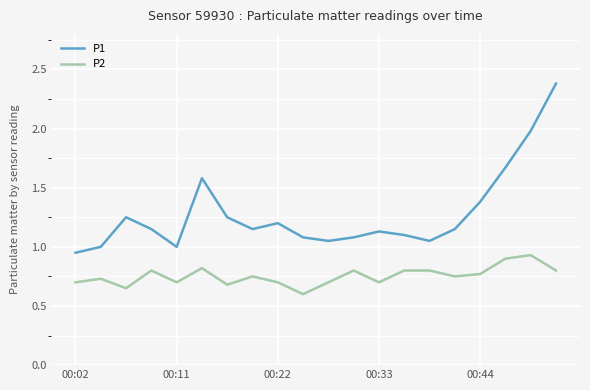

Which series has the widest spread of values?

P1